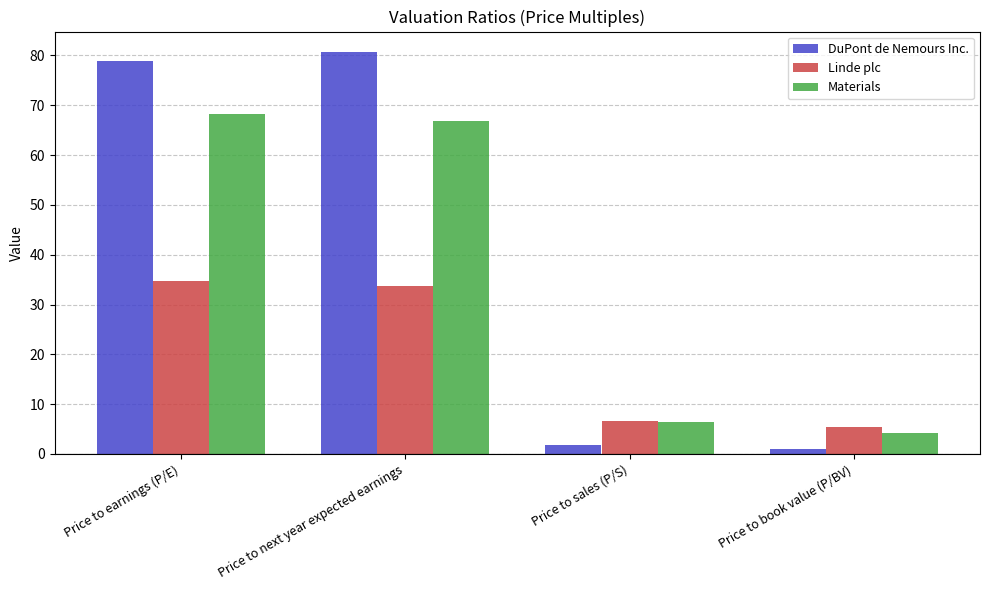

Which series has the largest range (max minus min)?

DuPont de Nemours Inc.